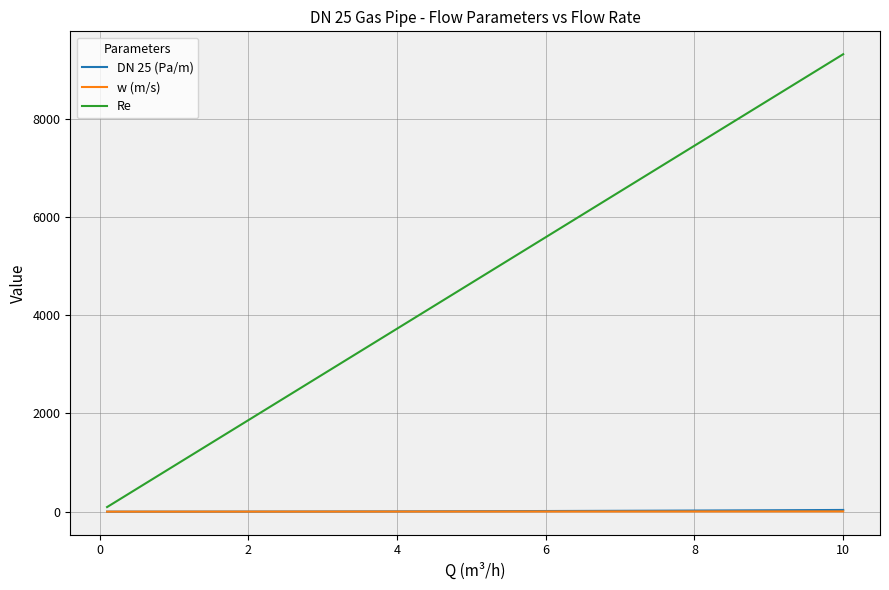

What is the greatest value displayed?

9308.5